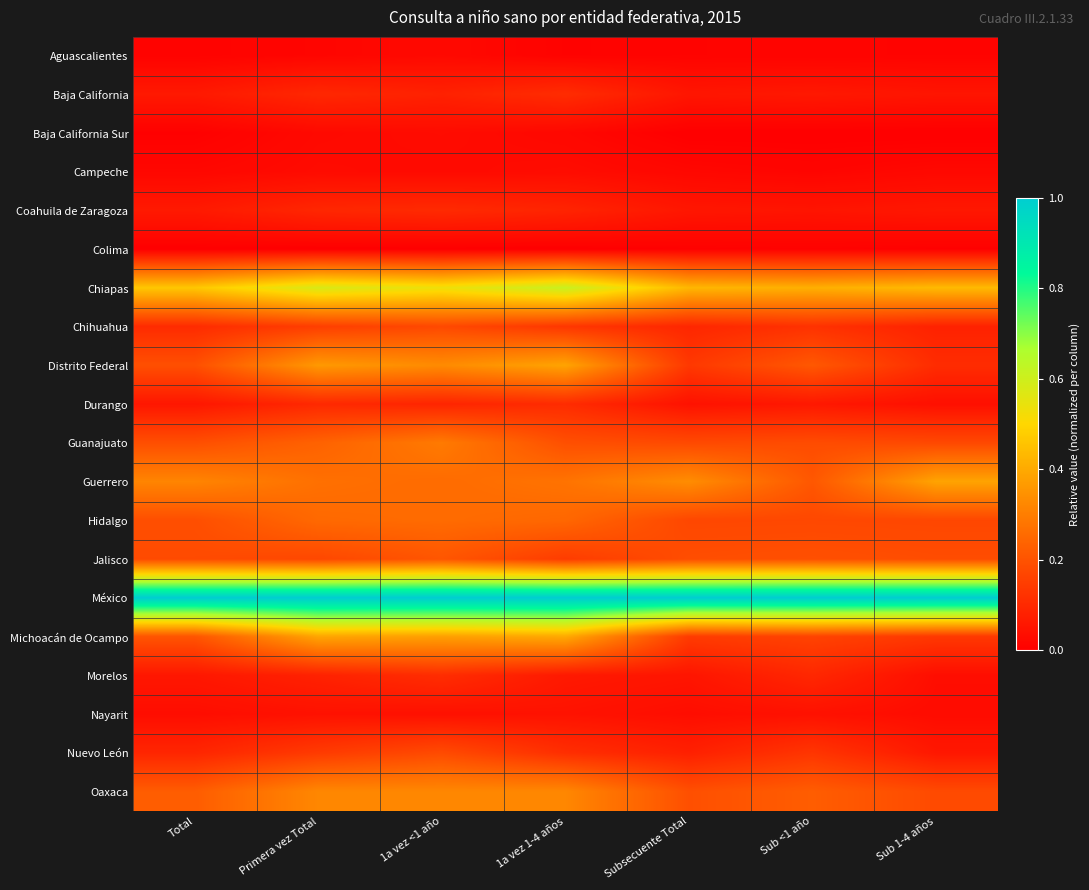

What is the difference between the highest and lowest values at 1a vez 1-4 años?

1.0